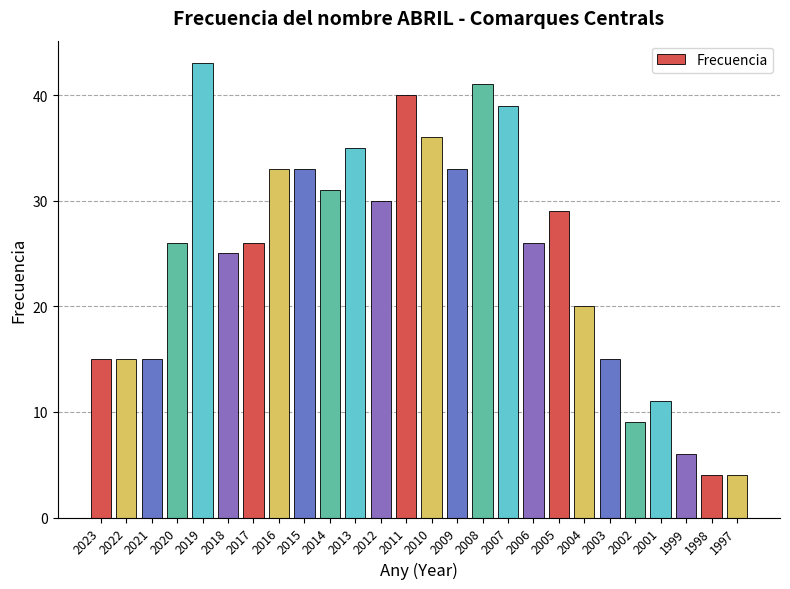

Count the number of categories in the chart.

26